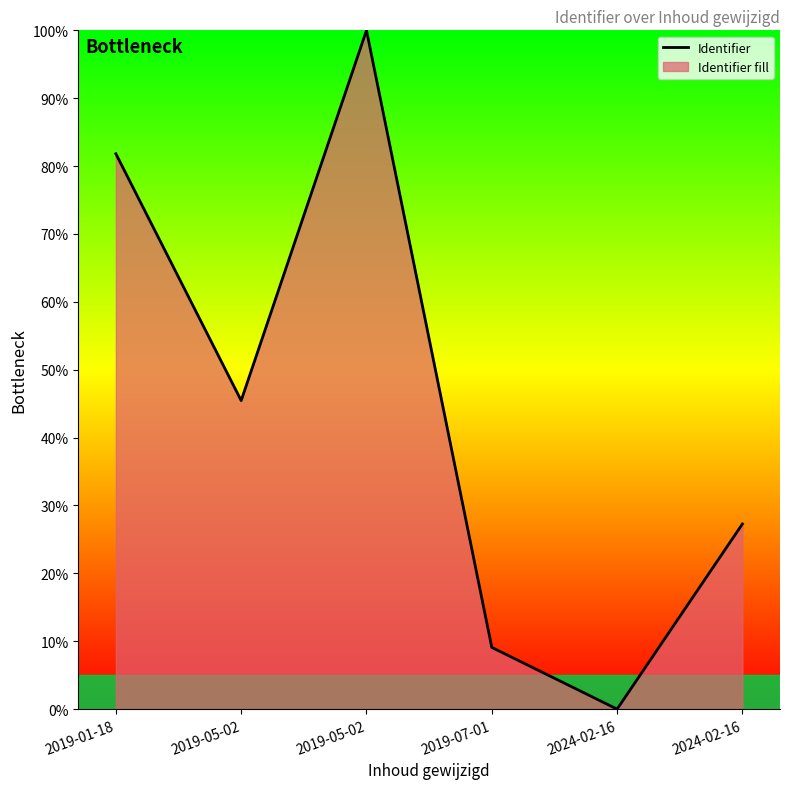

Which category has the highest value across all series?

2019-05-02